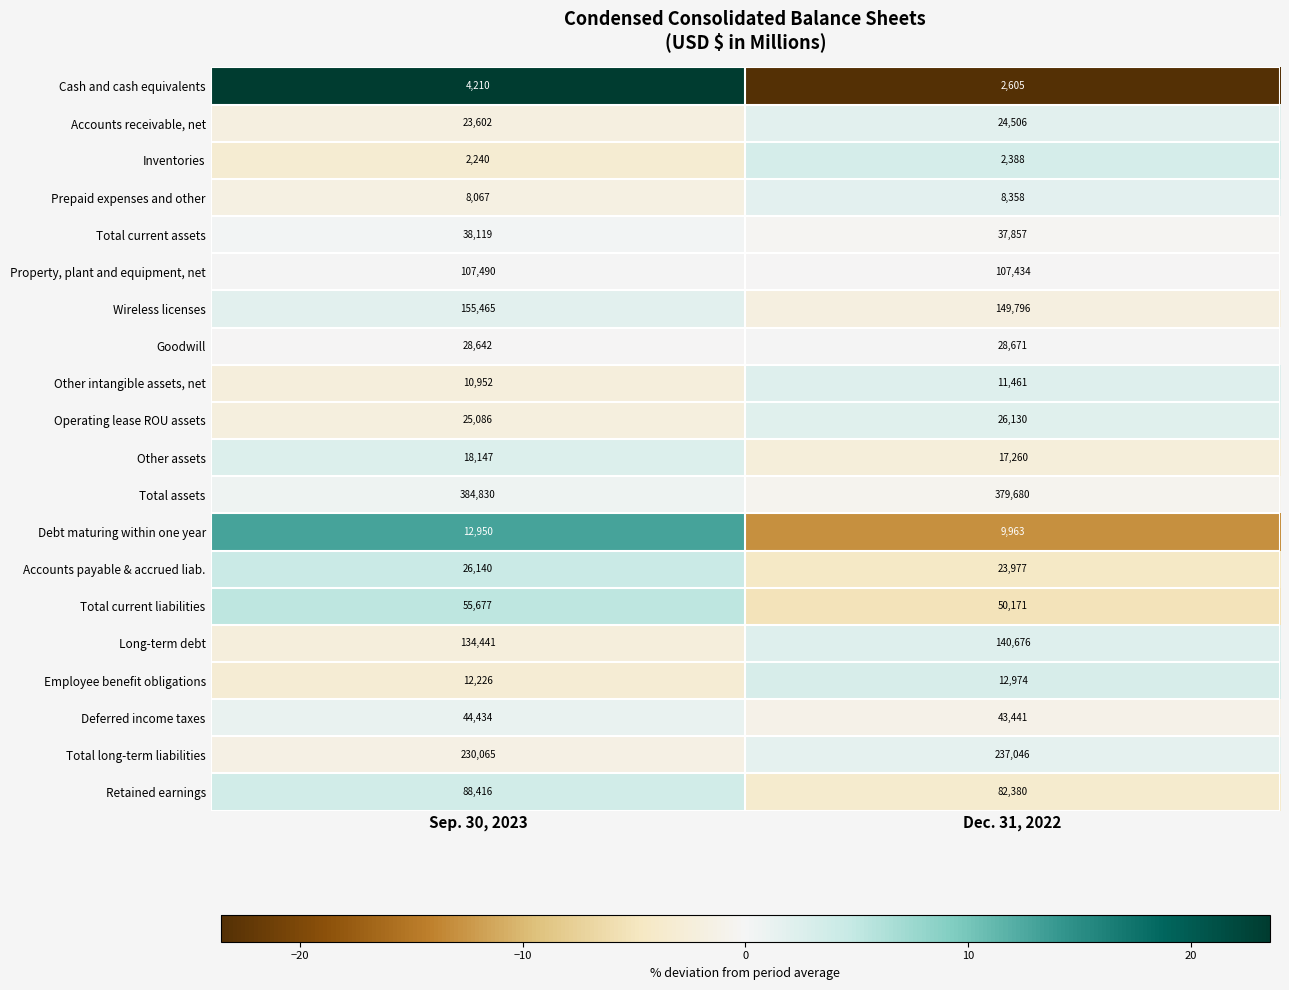

At which category does the chart reach its peak across all series?

Sep. 30, 2023